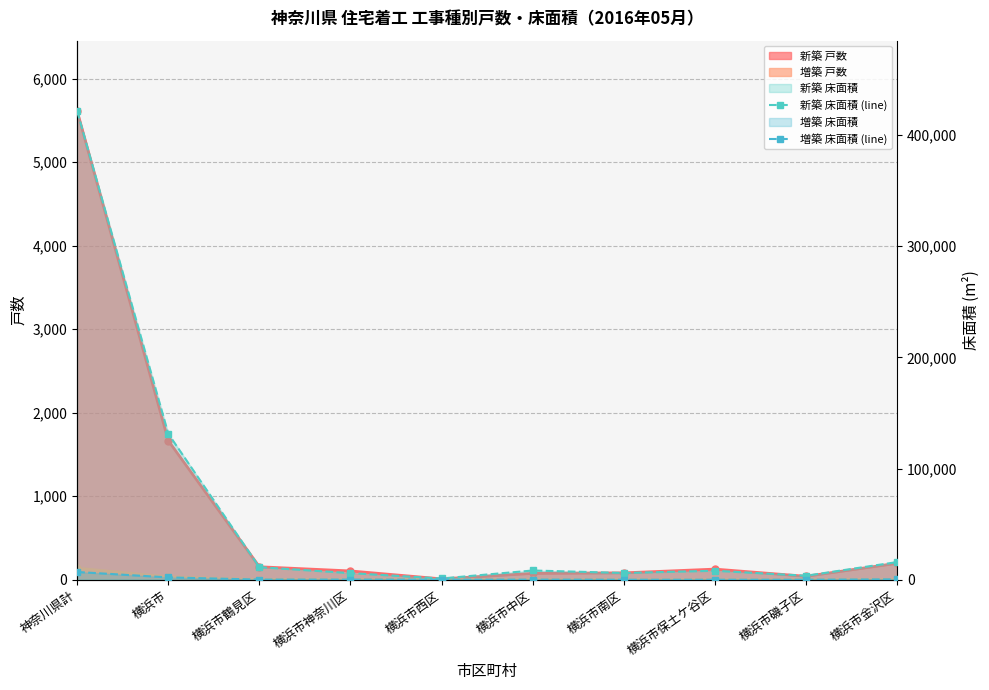

True or false: 増築 床面積 (line) and 新築 床面積 (line) cross at least once.

False